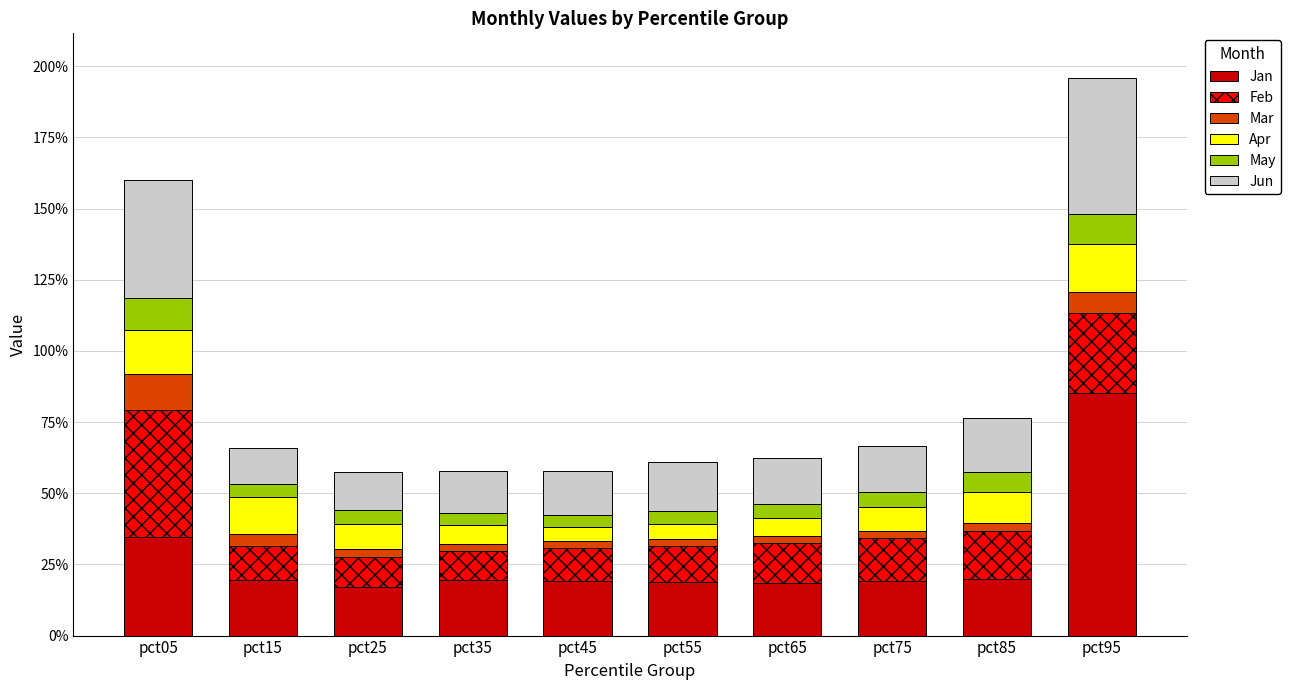

What is the difference between the maximum and minimum values in the Jun series?

0.4